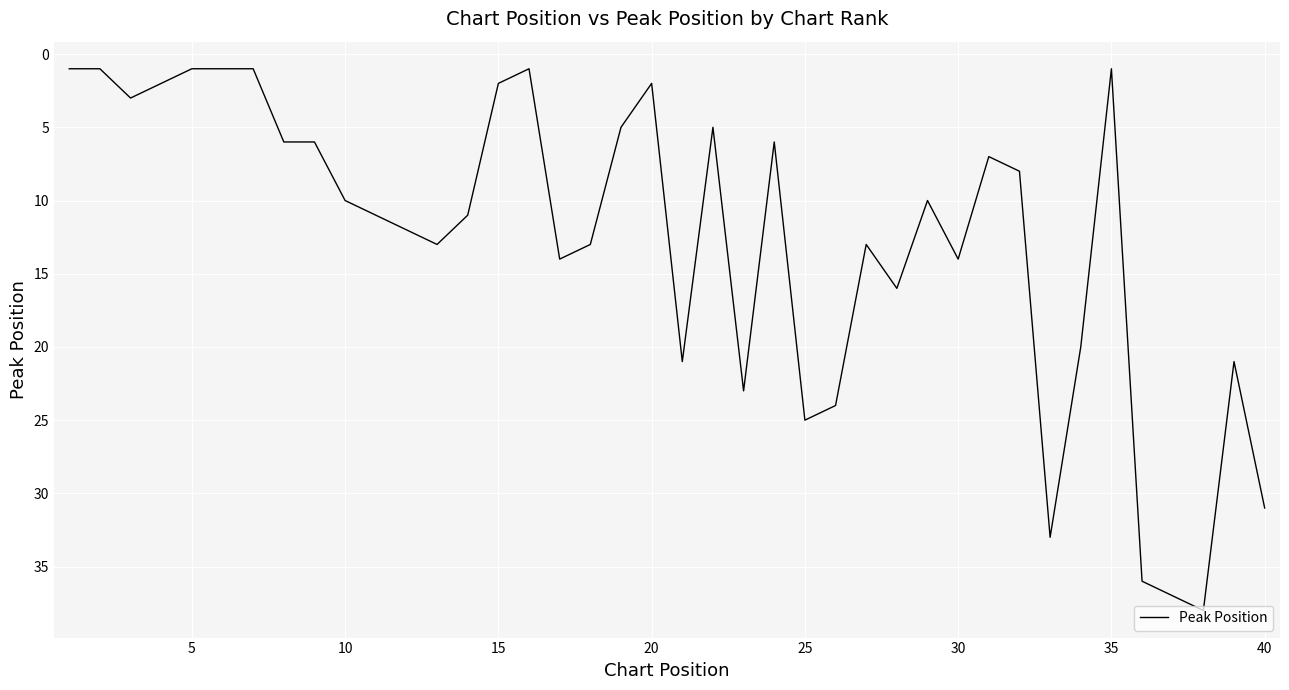

What is the maximum value shown in the chart?

38